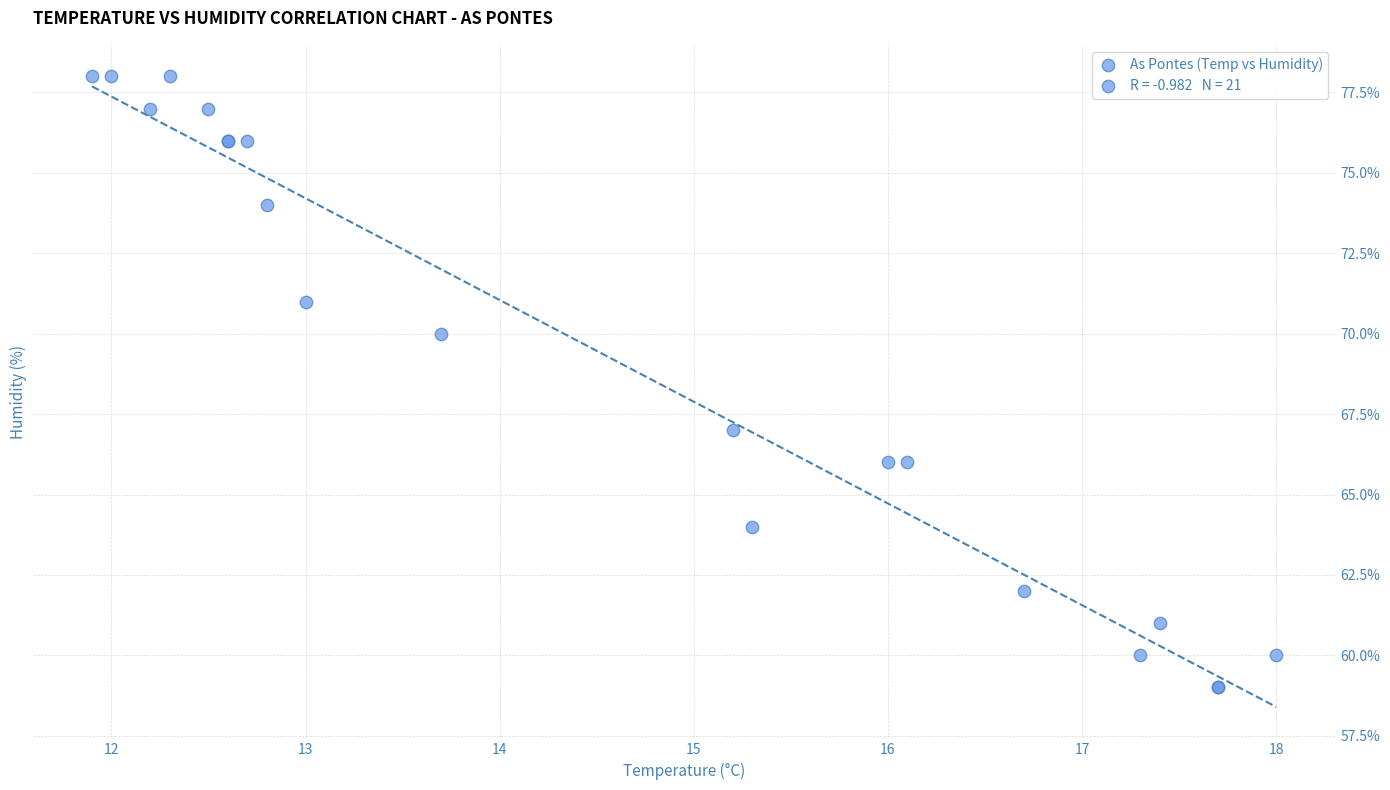

What Y value in the scatter plot is closest to 68?

67